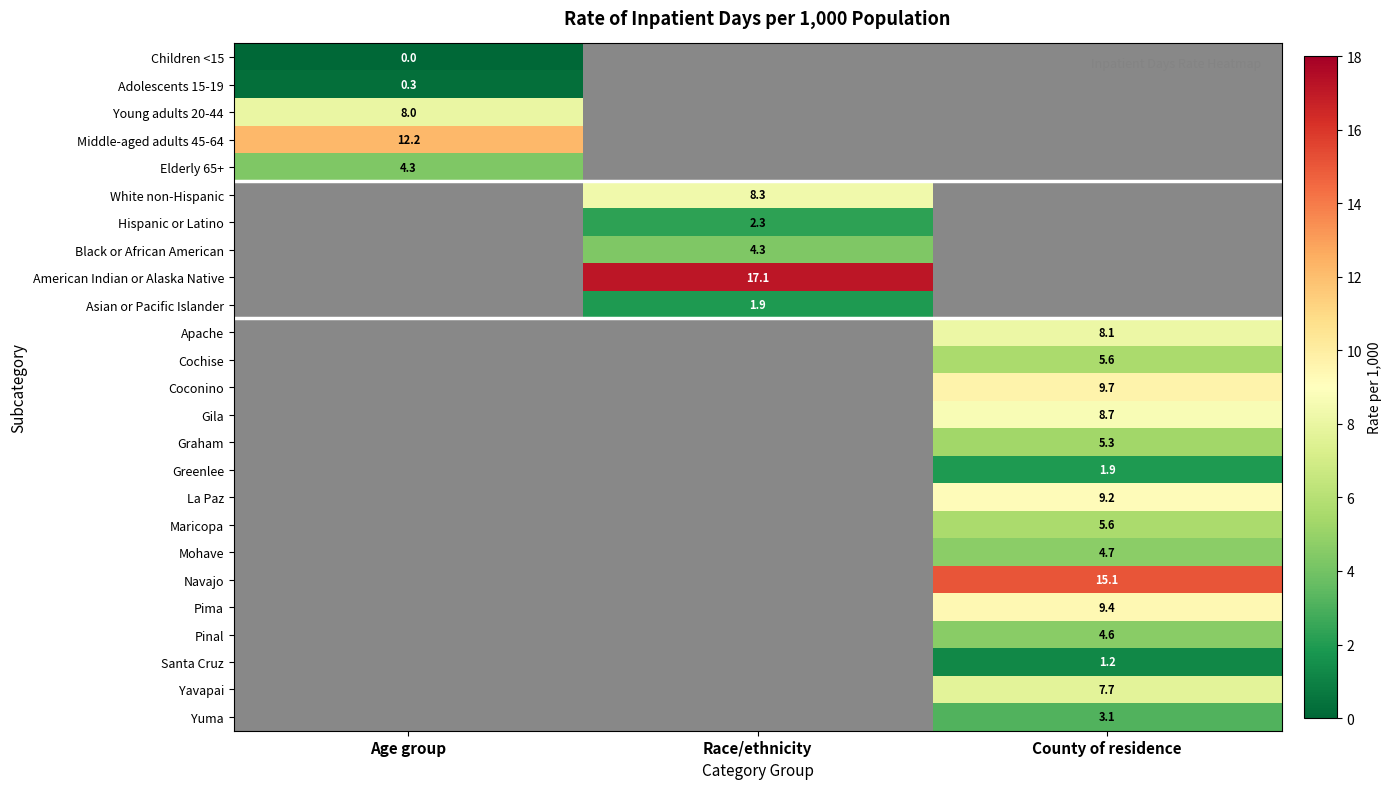

True or false: Gila has a value of 2.1 at County of residence.

False